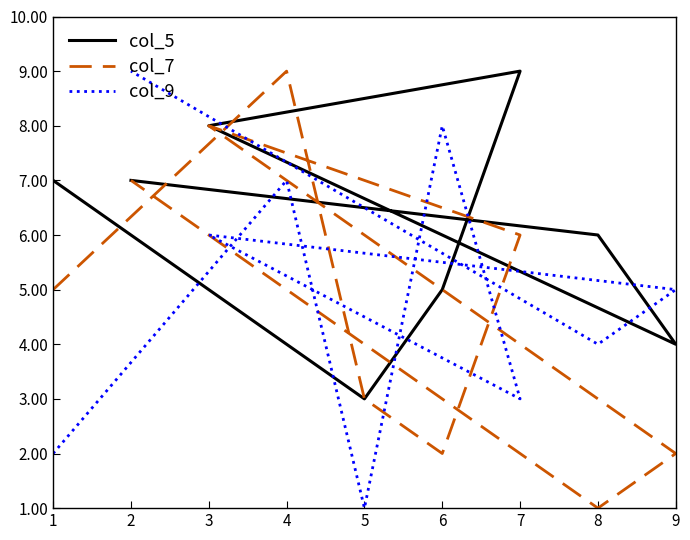

How many data points in col_9 are less than 5?

4